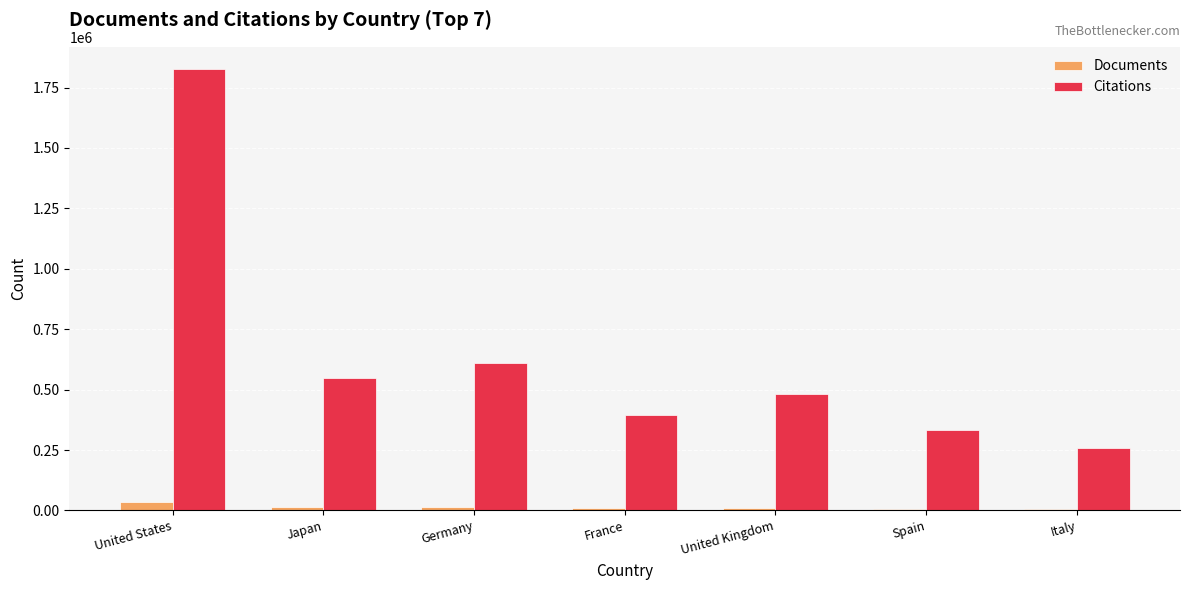

At United Kingdom, list the series in order from smallest to largest.

Documents, Citations